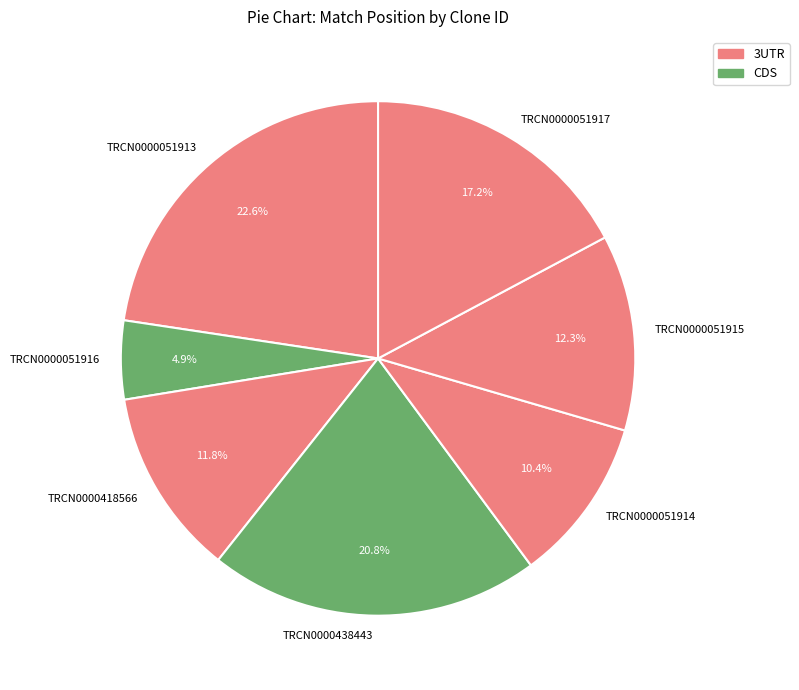

The TRCN0000418566 slice represents 12% of the pie. True or false?

True